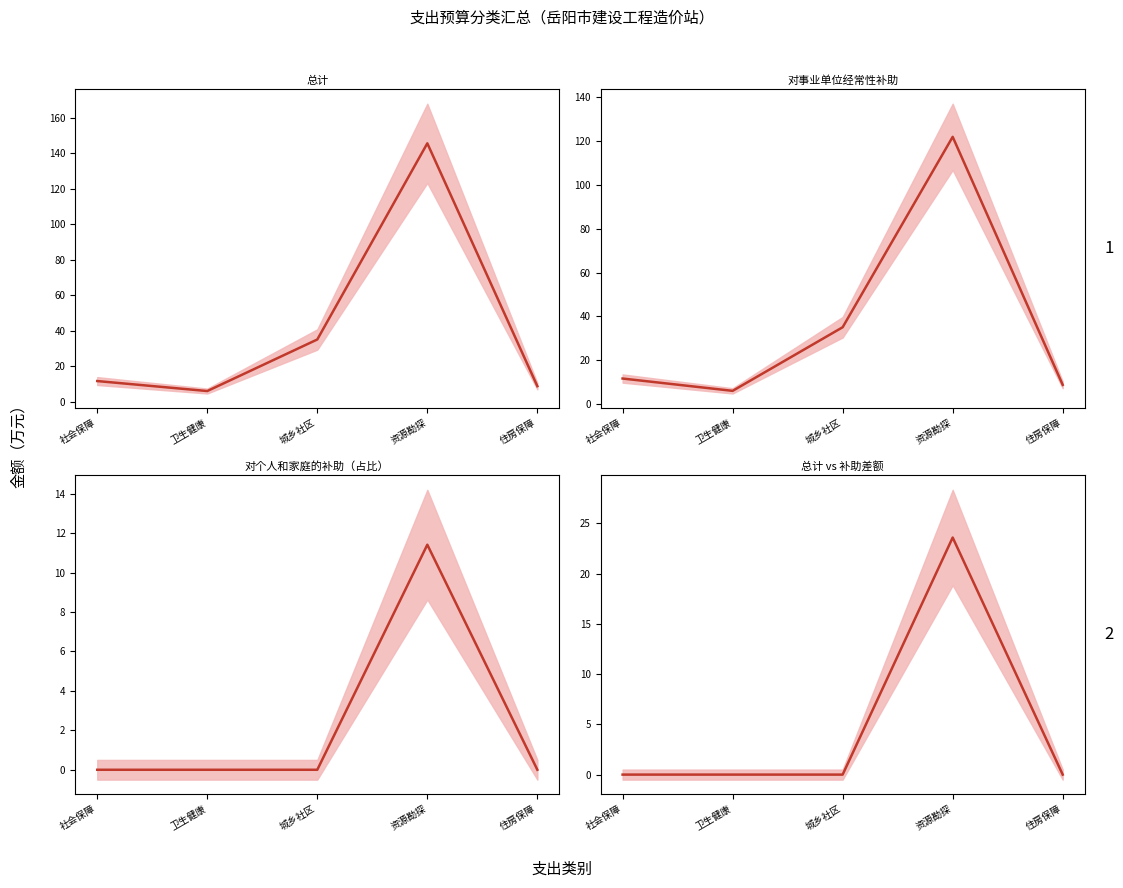

Is it true that 对个人和家庭的补助（占比） equals 4.5 at 城乡社区?

False